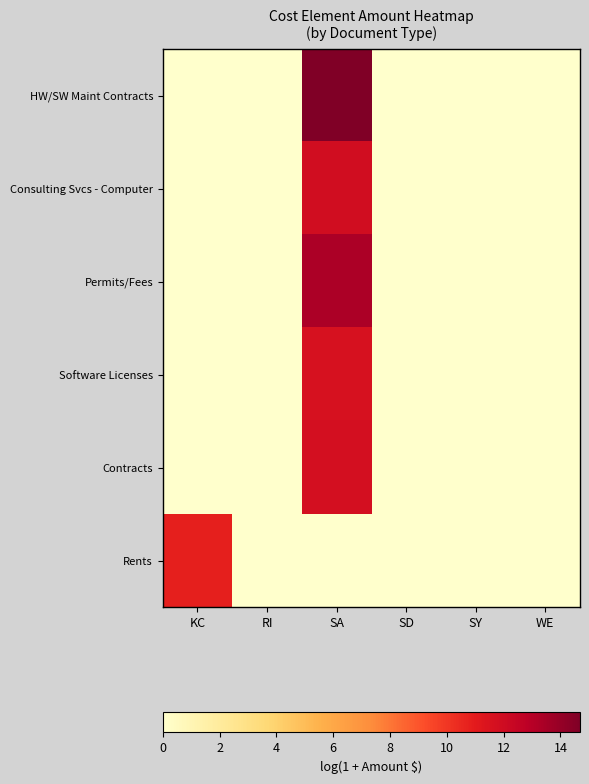

Reading left to right, transcribe all the data shown in this chart.

HW/SW Maint Contracts: KC=0.0	RI=0.0	SA=14.7	SD=0.0	SY=0.0	WE=0.0
Consulting Svcs - Computer: KC=0.0	RI=0.0	SA=11.9	SD=0.0	SY=0.0	WE=0.0
Permits/Fees: KC=0.0	RI=0.0	SA=13.3	SD=0.0	SY=0.0	WE=0.0
Software Licenses: KC=0.0	RI=0.0	SA=11.6	SD=0.0	SY=0.0	WE=0.0
Contracts: KC=0.0	RI=0.0	SA=11.8	SD=0.0	SY=0.0	WE=0.0
Rents: KC=10.8	RI=0.0	SA=0.0	SD=0.0	SY=0.0	WE=0.0